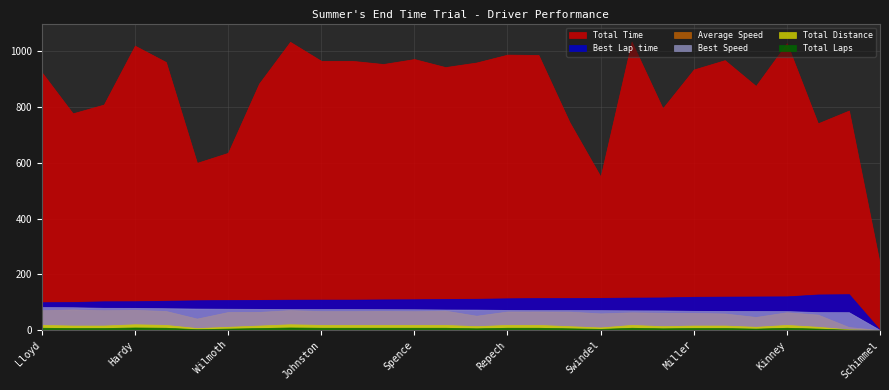

True or false: Best Speed and Total Laps intersect in this chart.

False